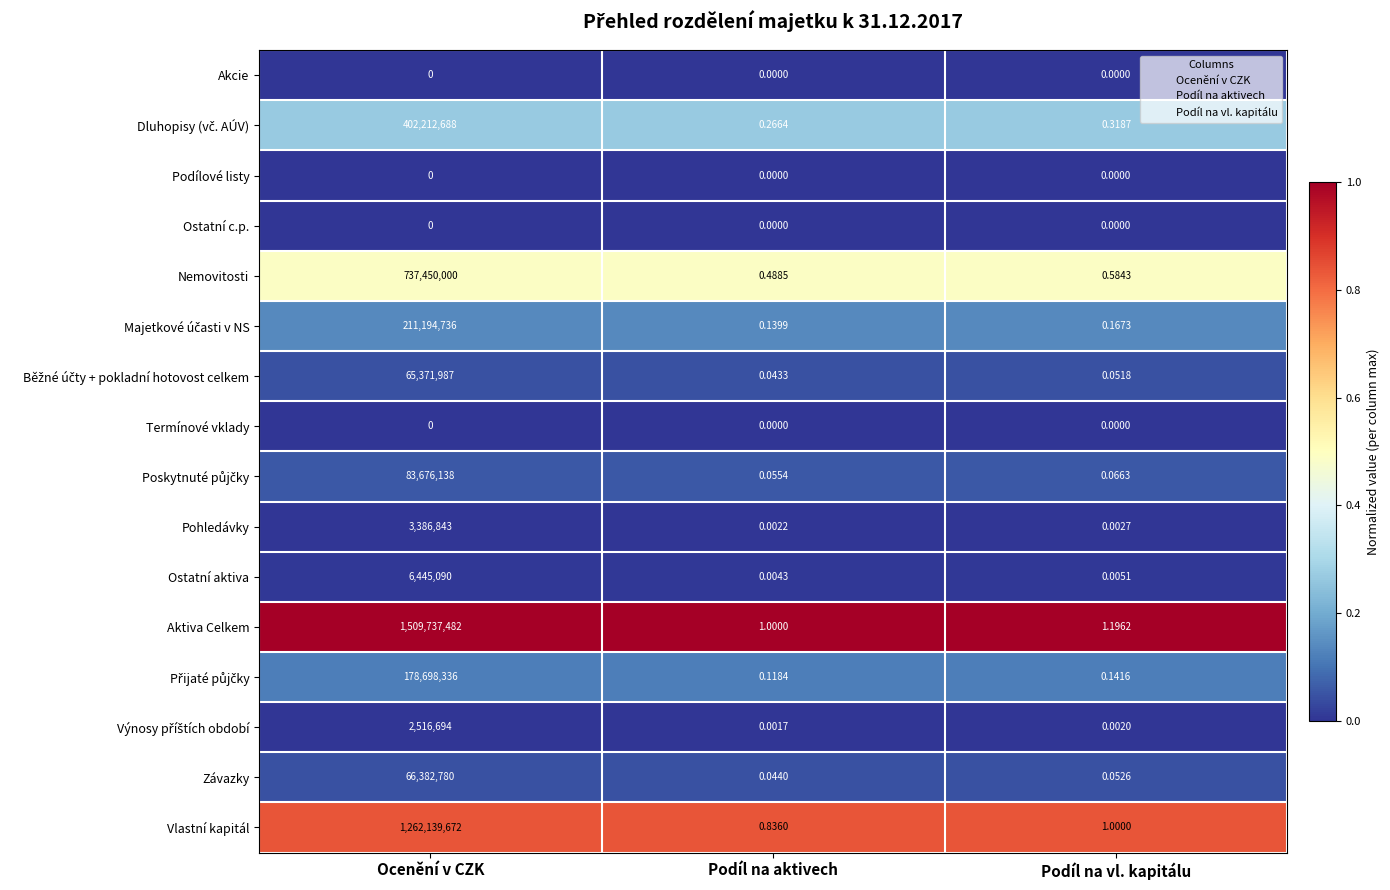

How many series are shown in this chart?

16